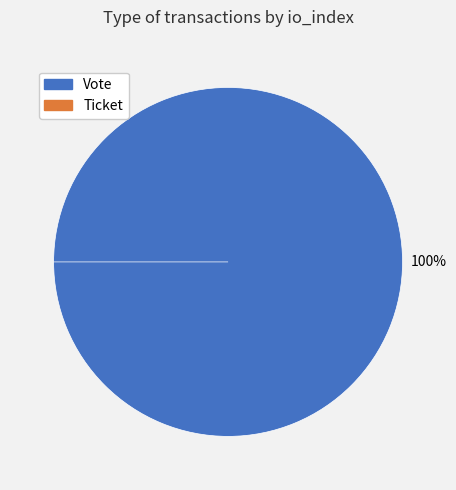

To the nearest percent, what is the difference between the largest and smallest slice percentages?

100%